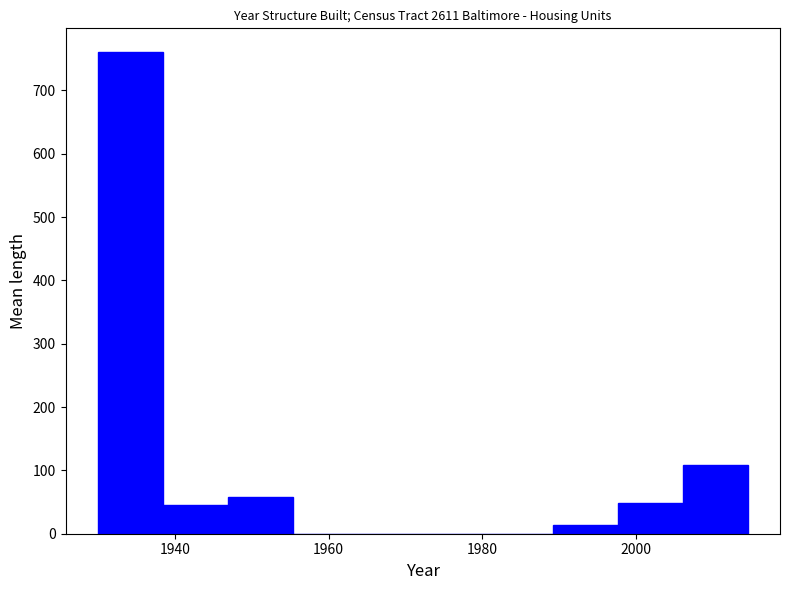

Reading left to right, list every bar in this chart as the range it spans on the x-axis followed by its height. Neither the bar edges nor the heights are printed on the chart, so give them approximately, as read against the axes.

1930 to 1938: 760
1938 to 1946: 50
1946 to 1956: 60
1956 to 1964: 0
1964 to 1972: 0
1972 to 1980: 0
1980 to 1990: 0
1990 to 1998: 10
1998 to 2006: 50
2006 to 2014: 110